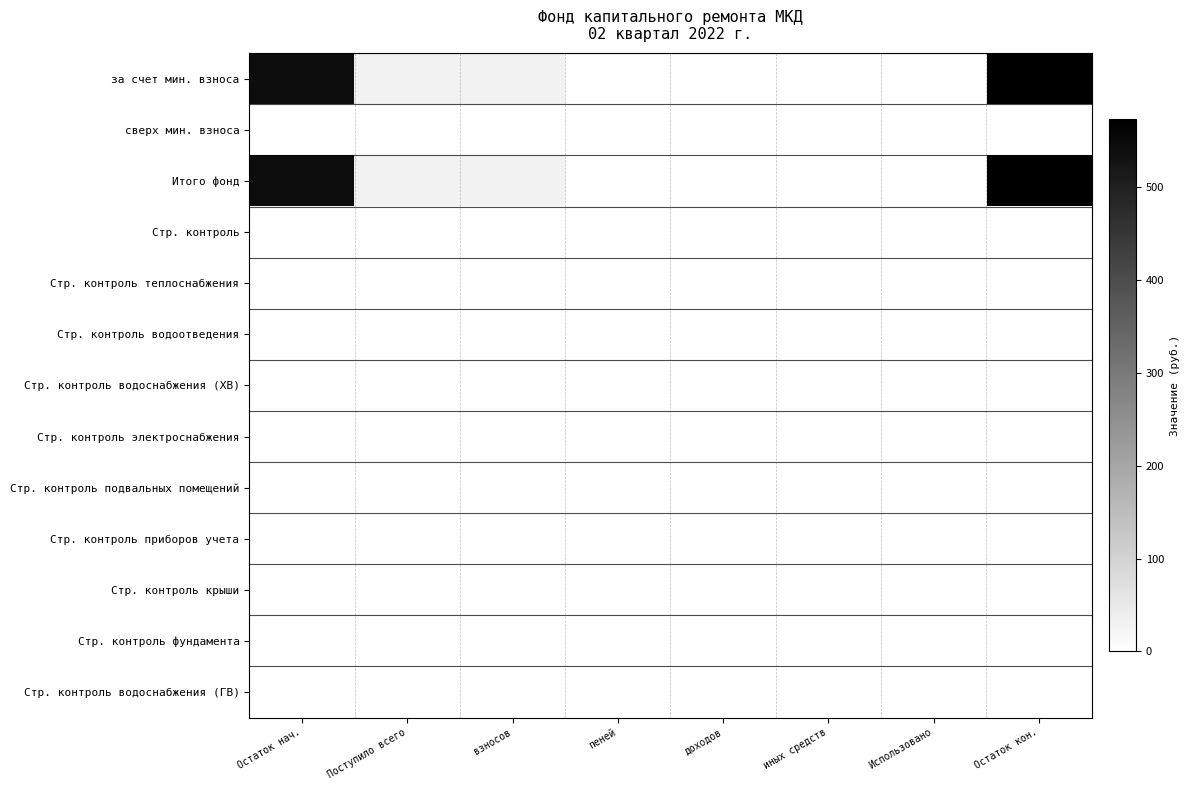

How many distinct data groups are displayed?

13